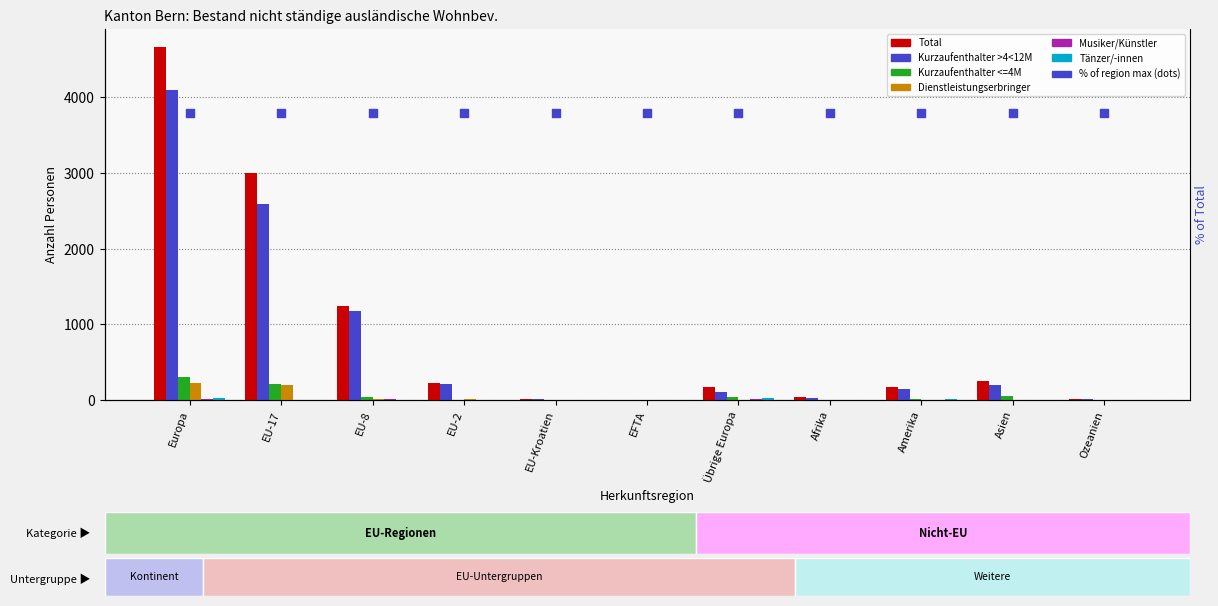

At which category is the sum across all series the highest?

Europa